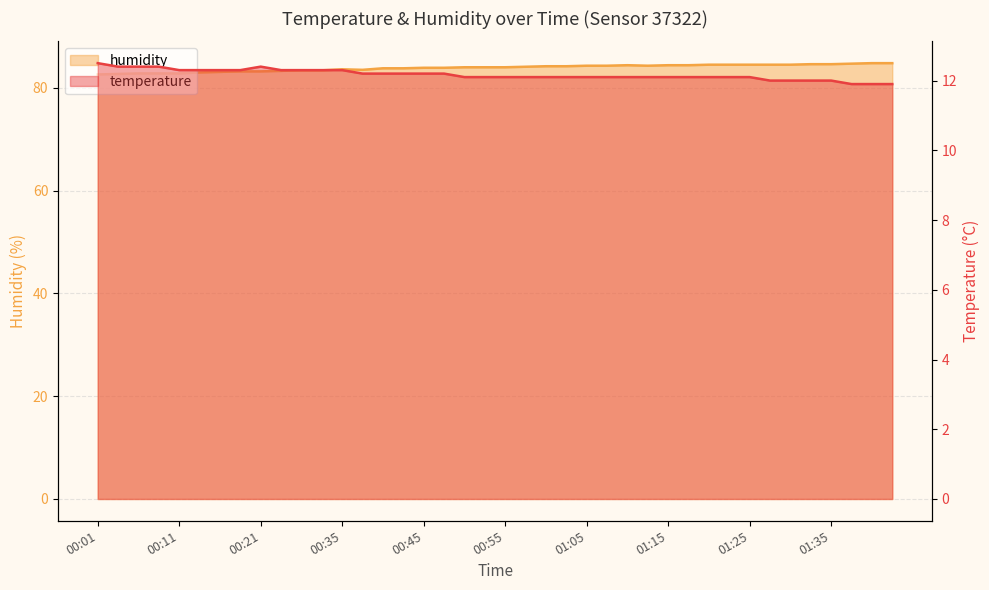

True or false: humidity and temperature cross at least once.

False